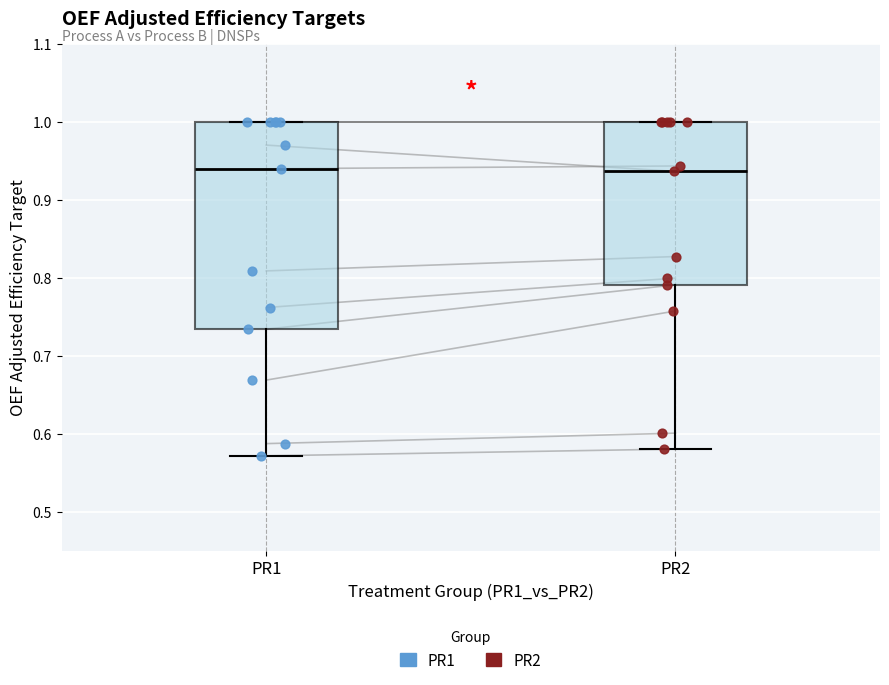

Which box is the tallest, from its lower edge to its upper edge?

PR1